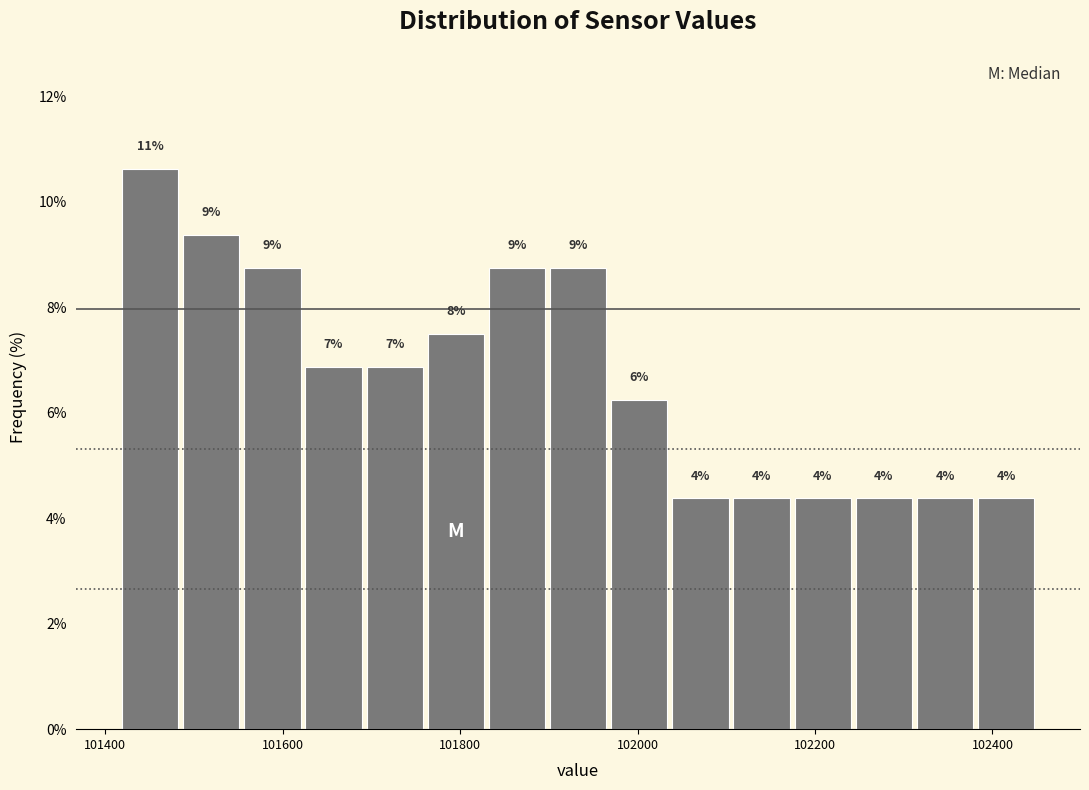

Read against the x-axis, roughly where is the centre of the tallest bar?

101460